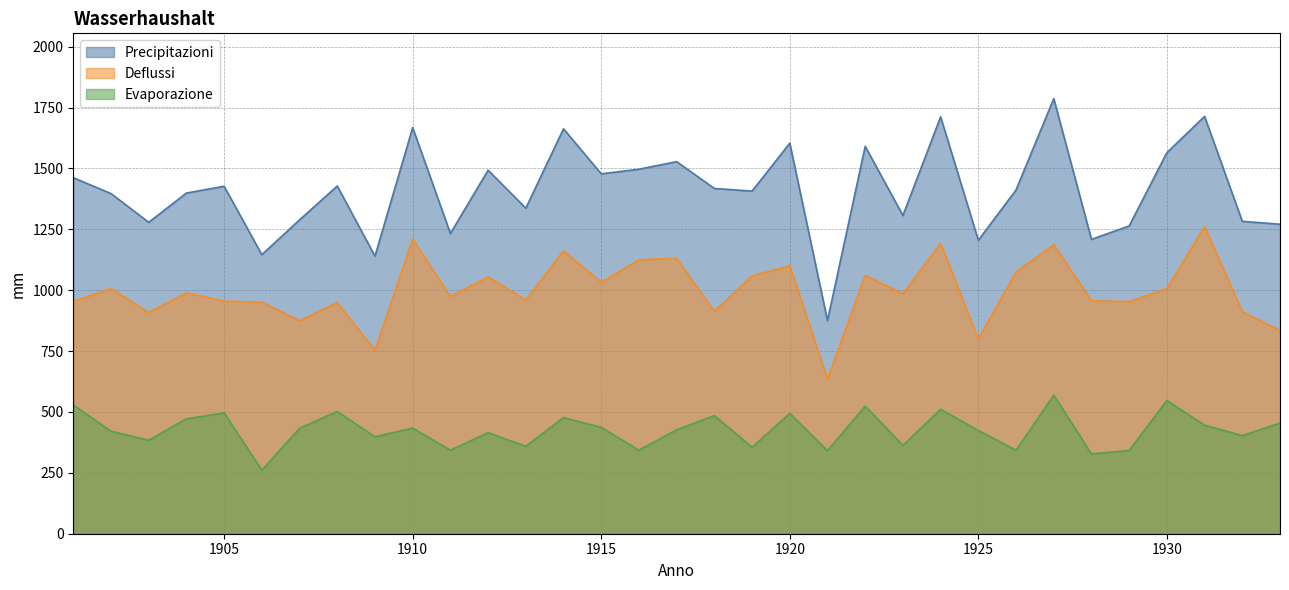

What are all the series names shown in the legend?

Precipitazioni, Deflussi, Evaporazione